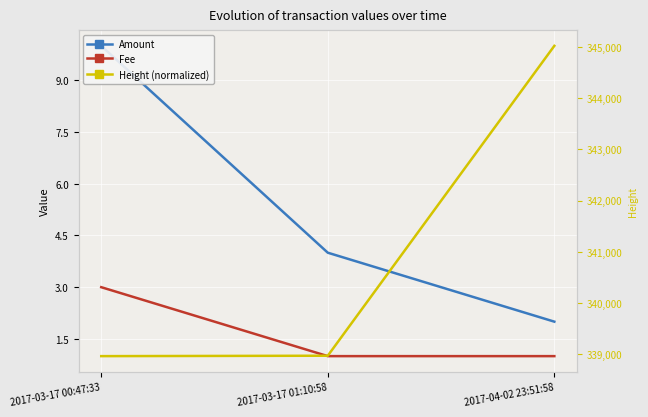

True or false: Height (normalized) has a value of 338967.0 at 2017-03-17 00:47:33.

True